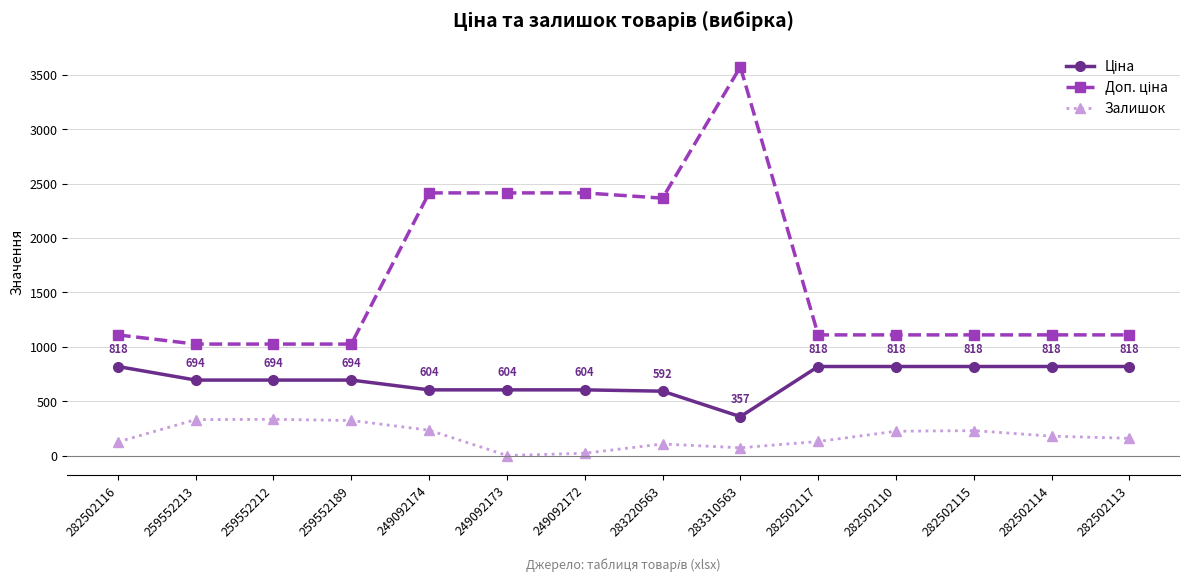

The value of Залишок at 259552212 is 333.0. True or false?

True